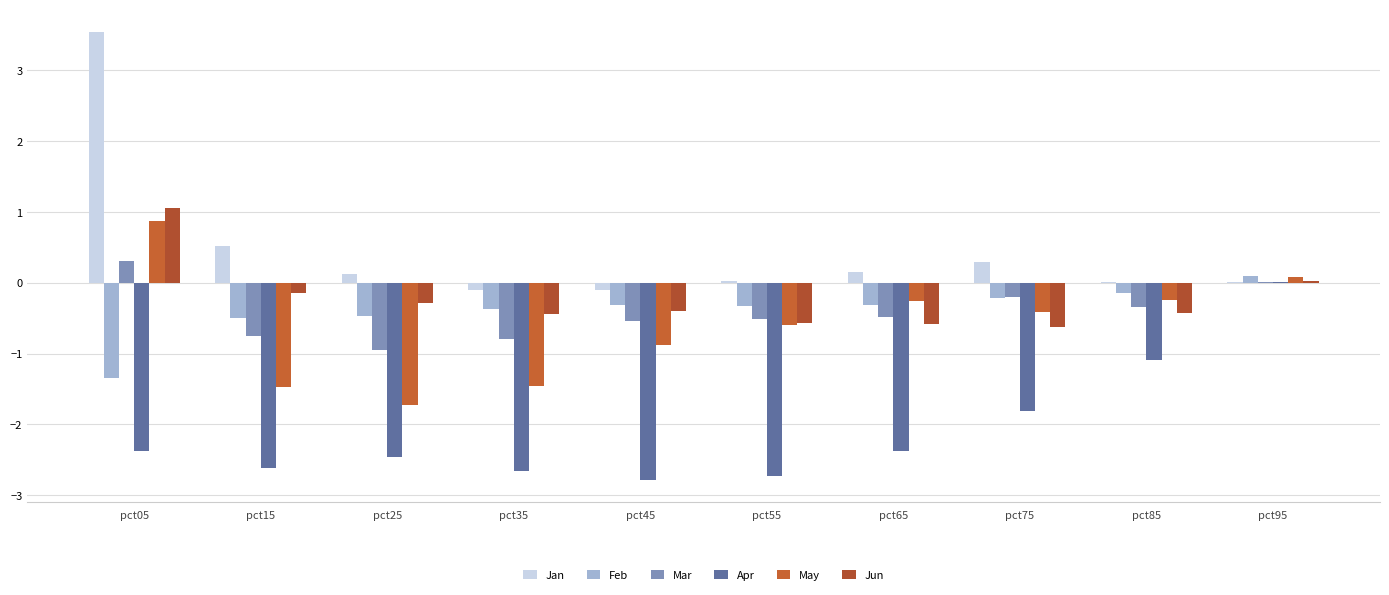

What is the maximum value for May?

0.9